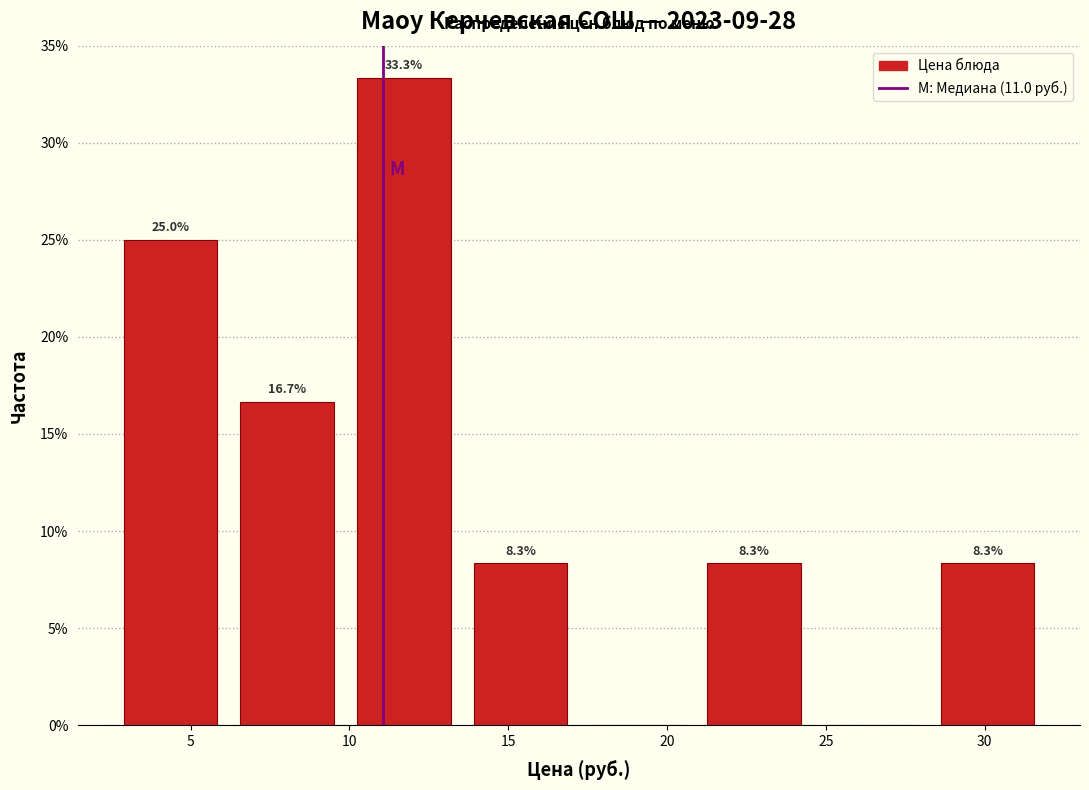

Over which range of the x-axis is the bar tallest?

10.0 to 13.5